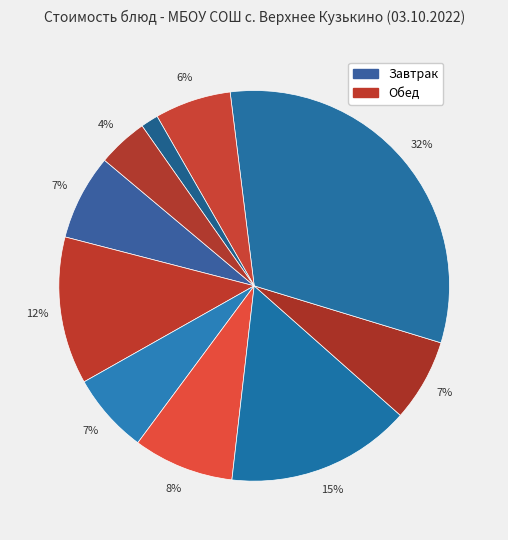

What is the largest slice in the pie chart?

Печень тушёная в соусе